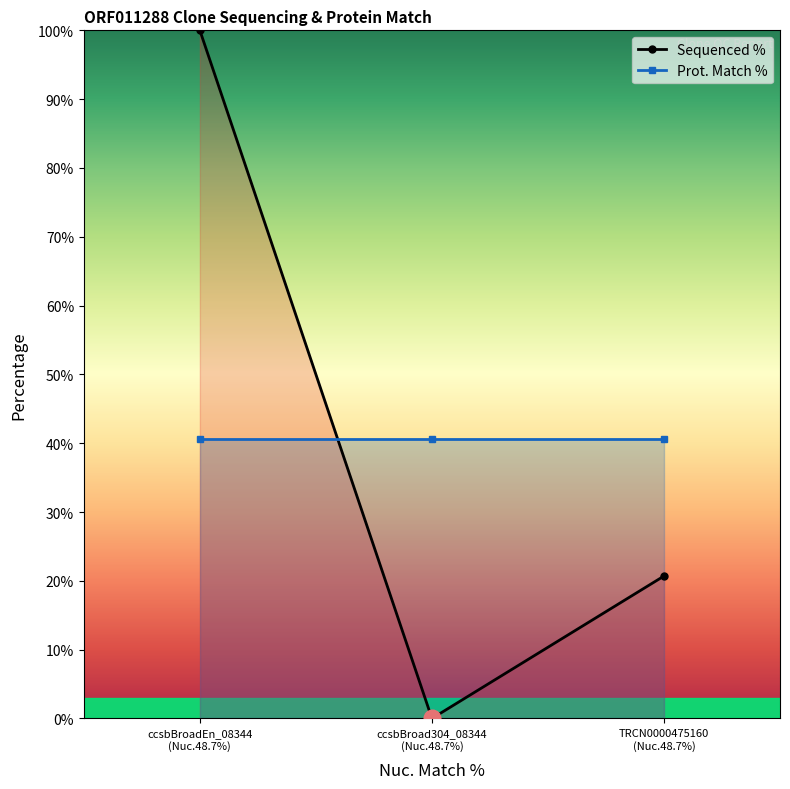

How many values are above zero?

2